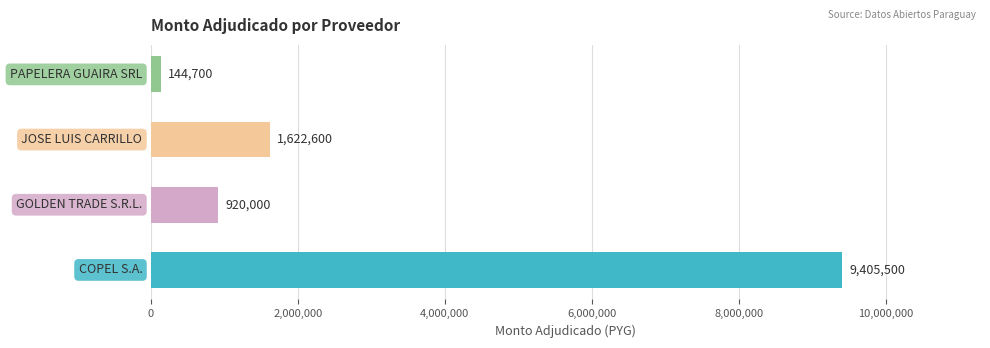

What is the sum of all values?

12092800